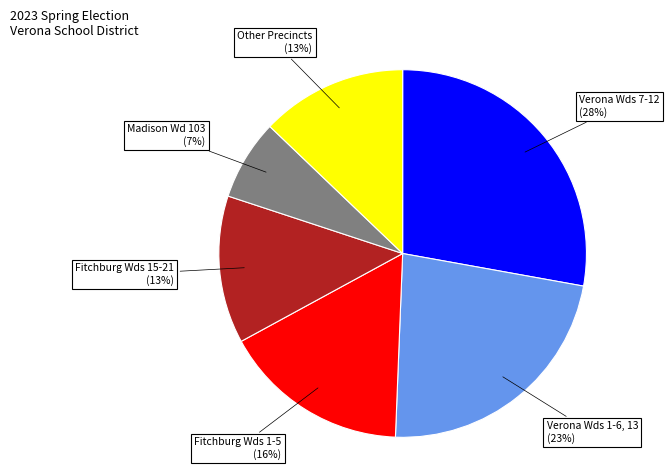

Count the number of slices in the pie.

6